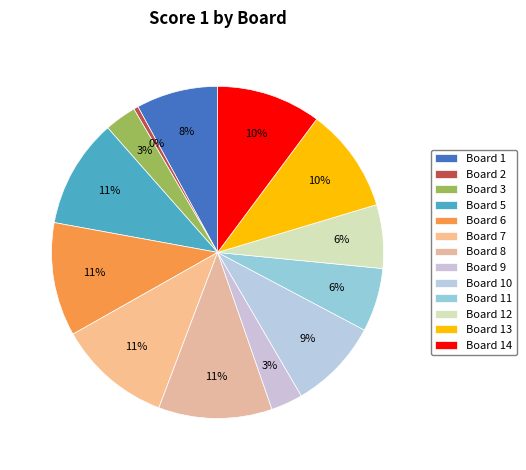

Count the number of slices in the pie.

13